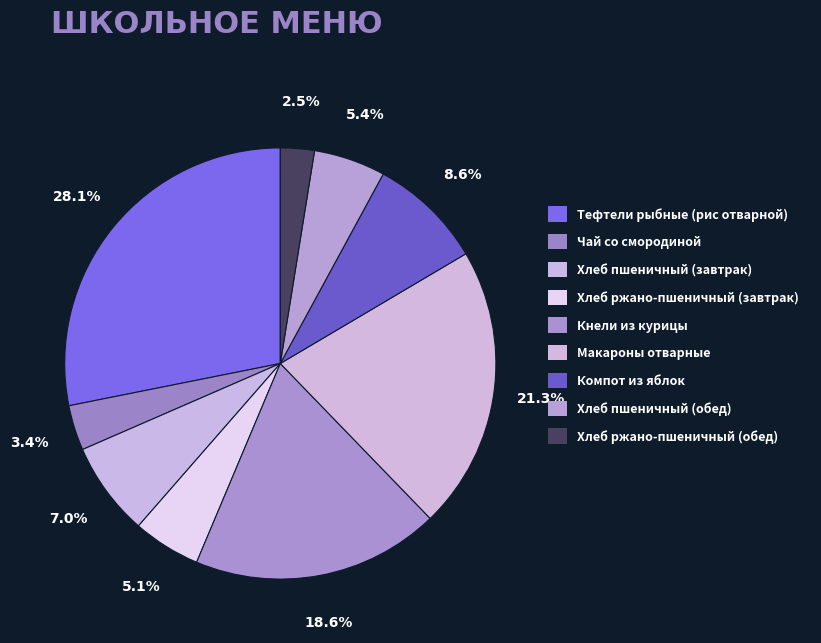

How many segments does this pie chart have?

9